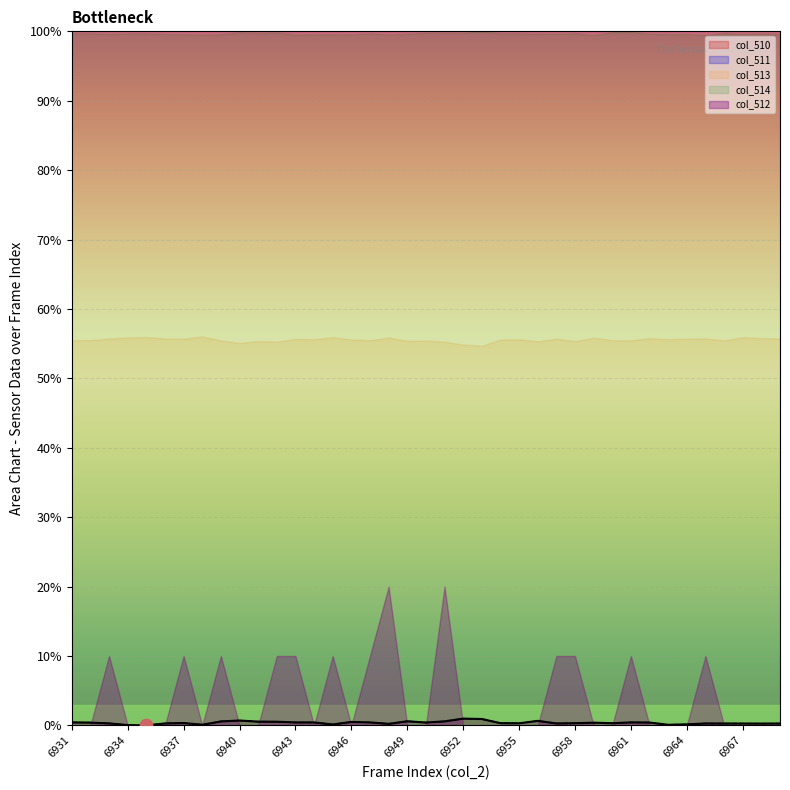

At how many categories does at least one series exceed 0?

38